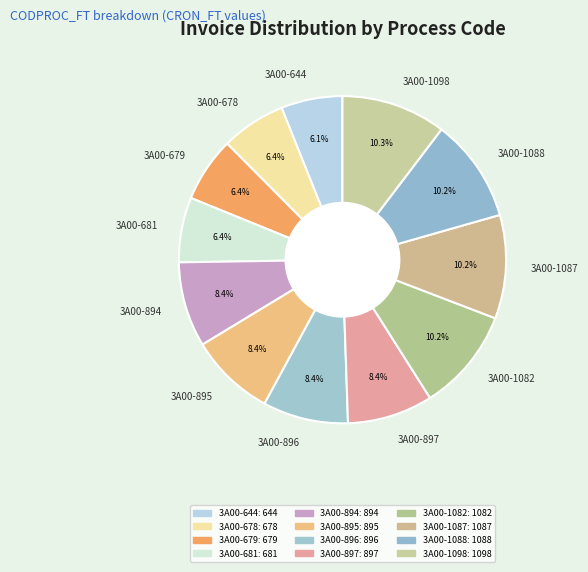

Approximately how many times larger is the value at 3A00-644 compared to 3A00-1087?

0.6